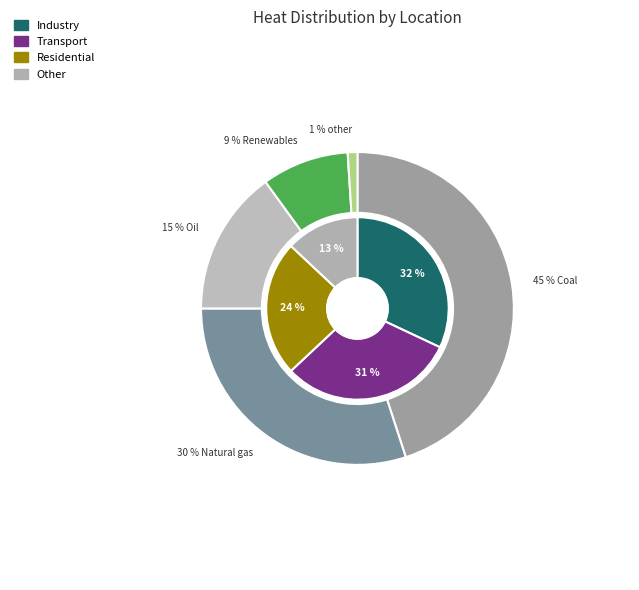

True or false: y=4700,x=3150 accounts for 1% of the total.

False